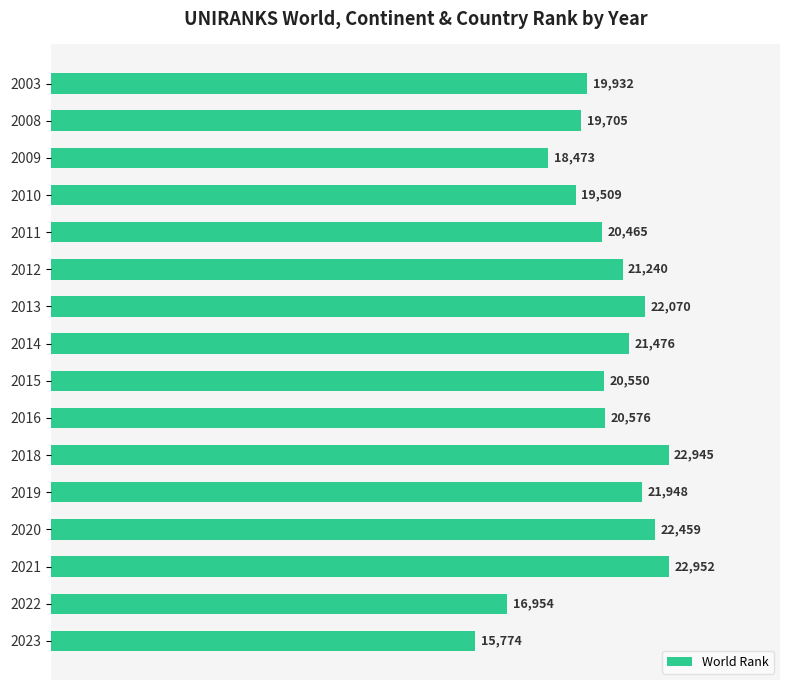

Between 2016 and 2023, which is larger?

2016